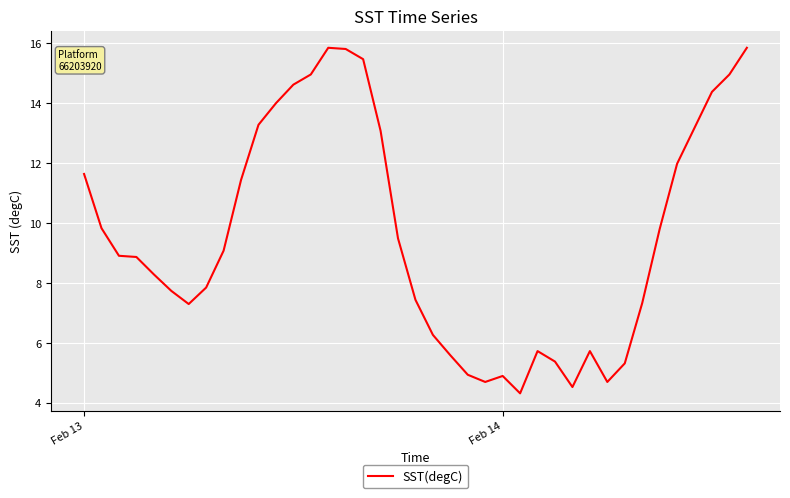

What is the minimum value shown in the chart?

4.3